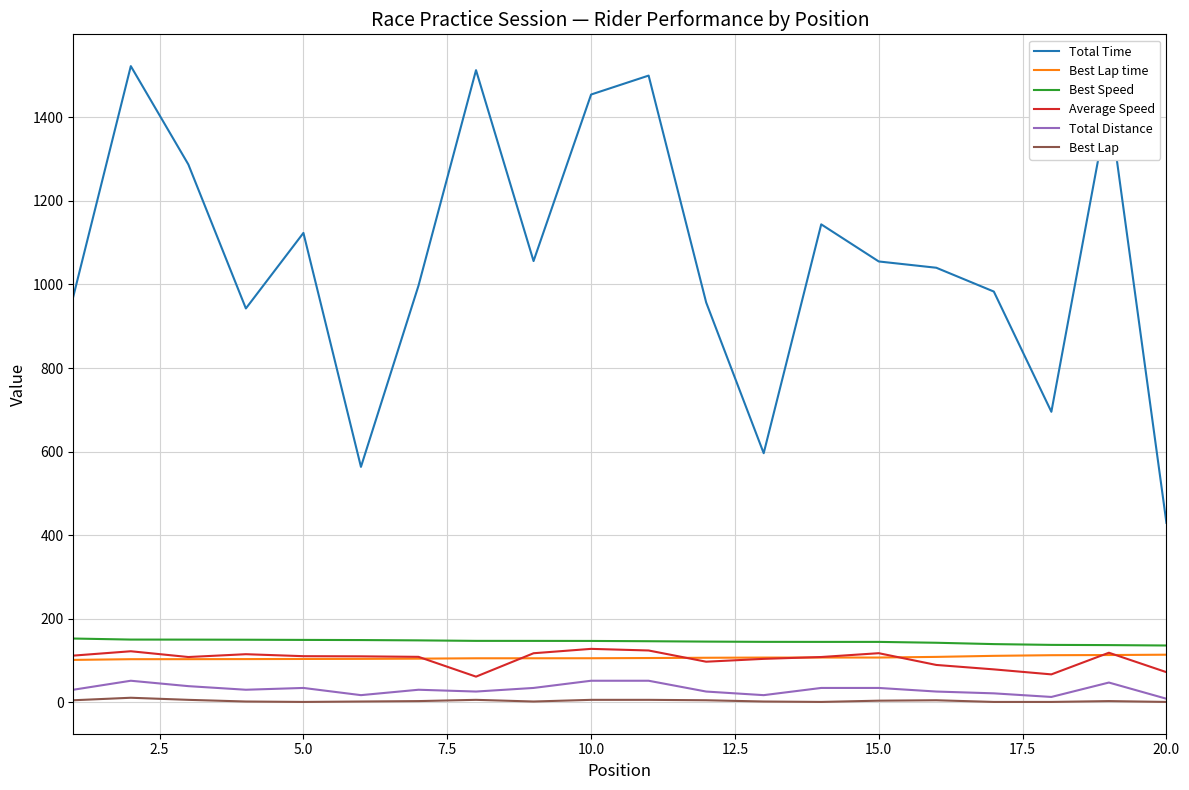

Which series has the widest spread of values?

Total Time